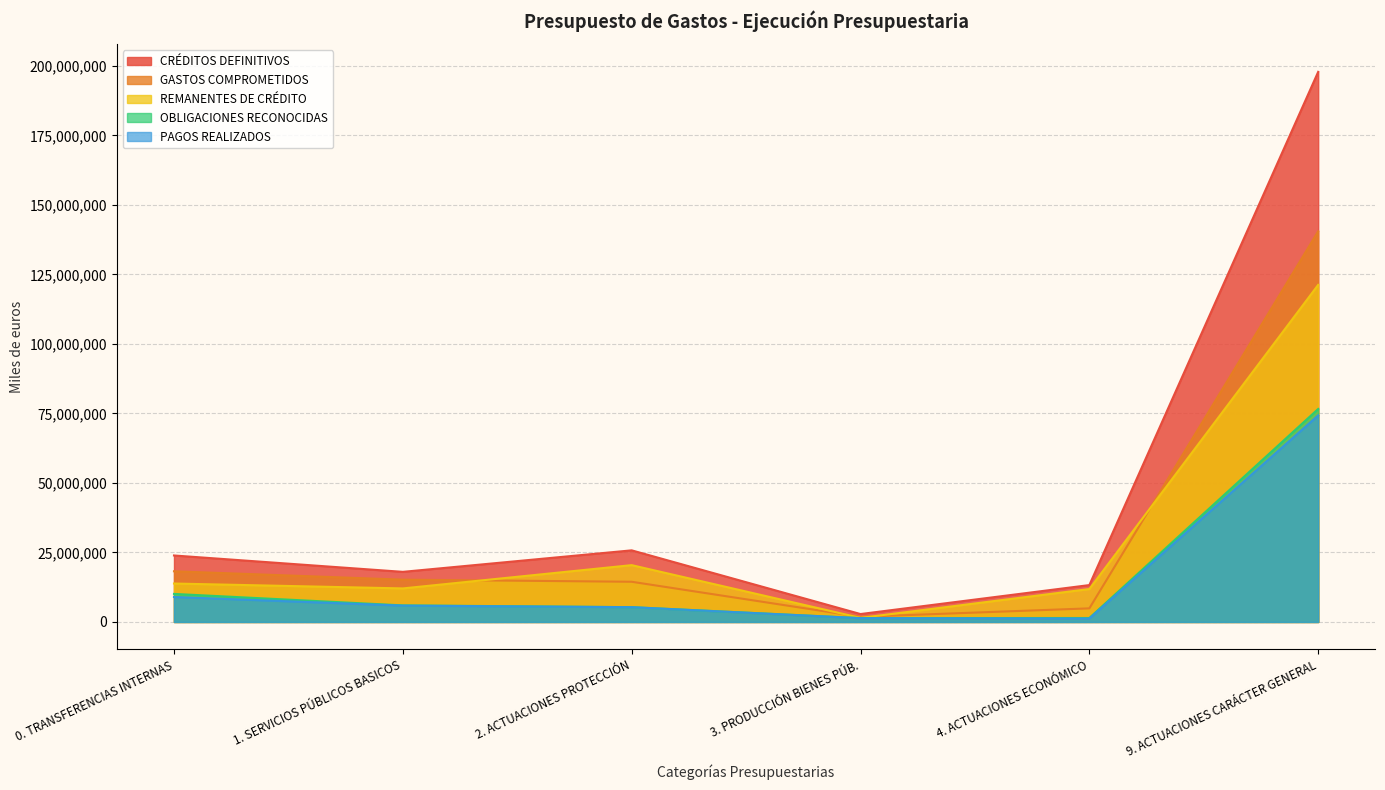

At 2. ACTUACIONES PROTECCIÓN, list the series in order from smallest to largest.

PAGOS REALIZADOS, OBLIGACIONES RECONOCIDAS, GASTOS COMPROMETIDOS, REMANENTES DE CRÉDITO, CRÉDITOS DEFINITIVOS